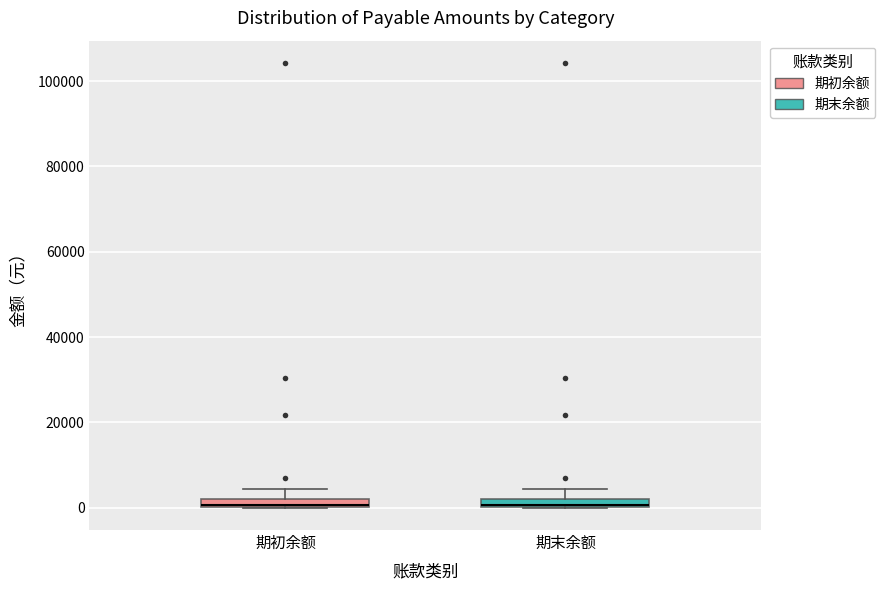

Where does the upper whisker of the box for 期末余额 end on the y-axis? The values are not printed on the chart, so give them approximately, as read against the axis.

4000